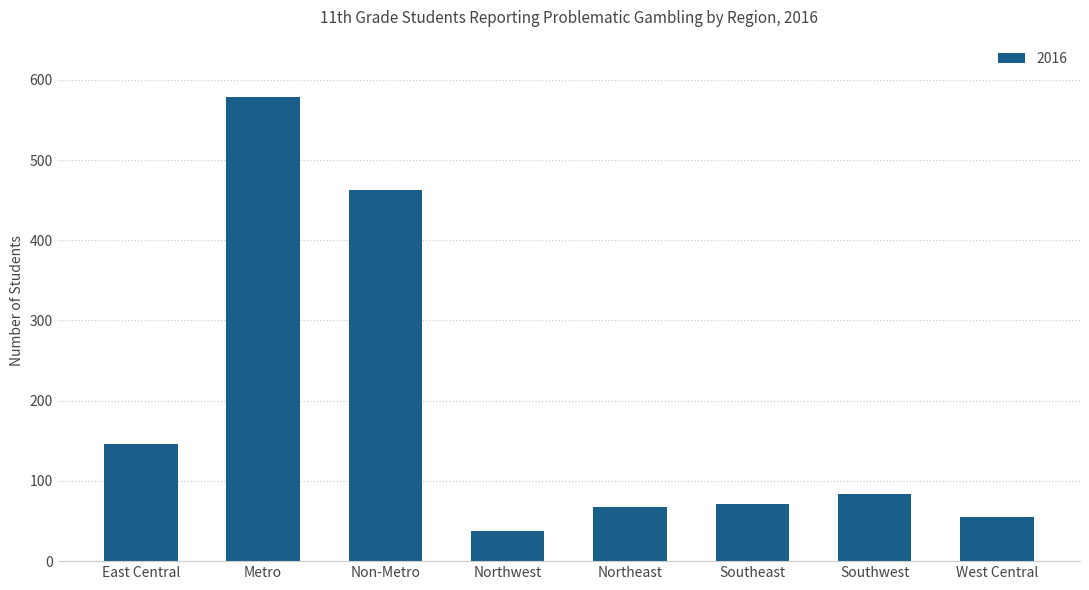

Does the chart contain any negative values?

No